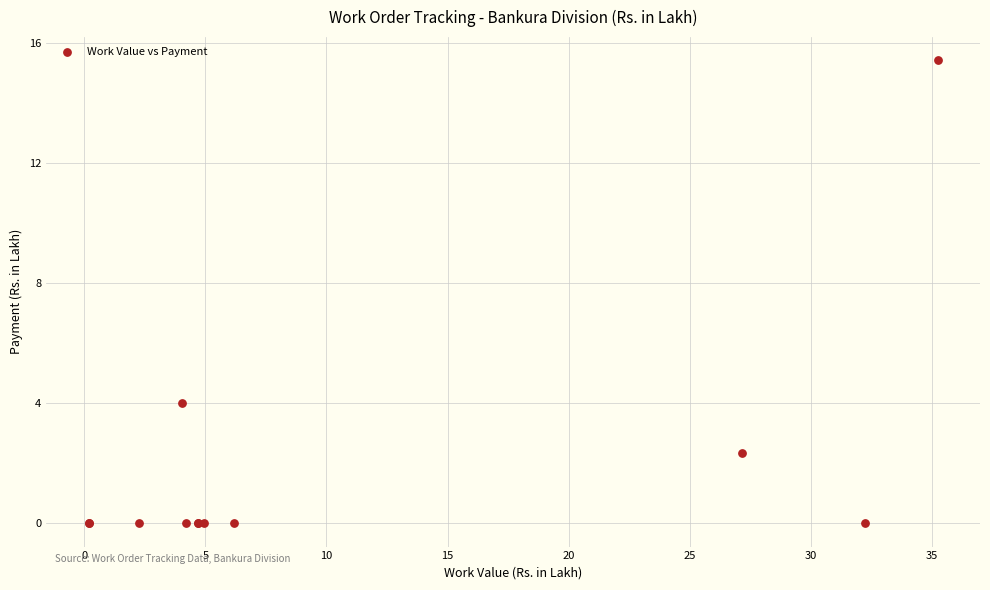

What Y value in the scatter plot is closest to 7?

4.0